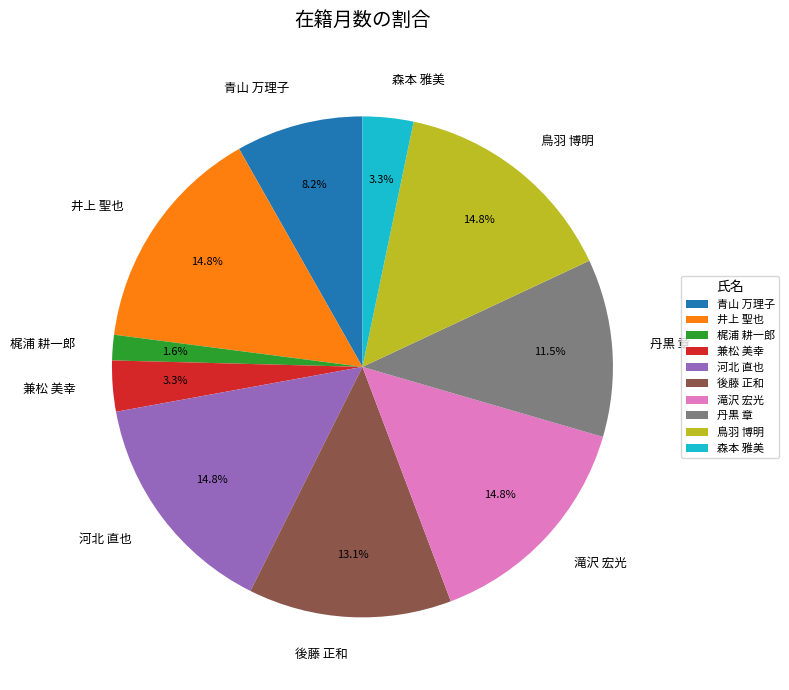

To the nearest percent, what is the combined percentage of 丹黒 章 and 森本 雅美?

15%